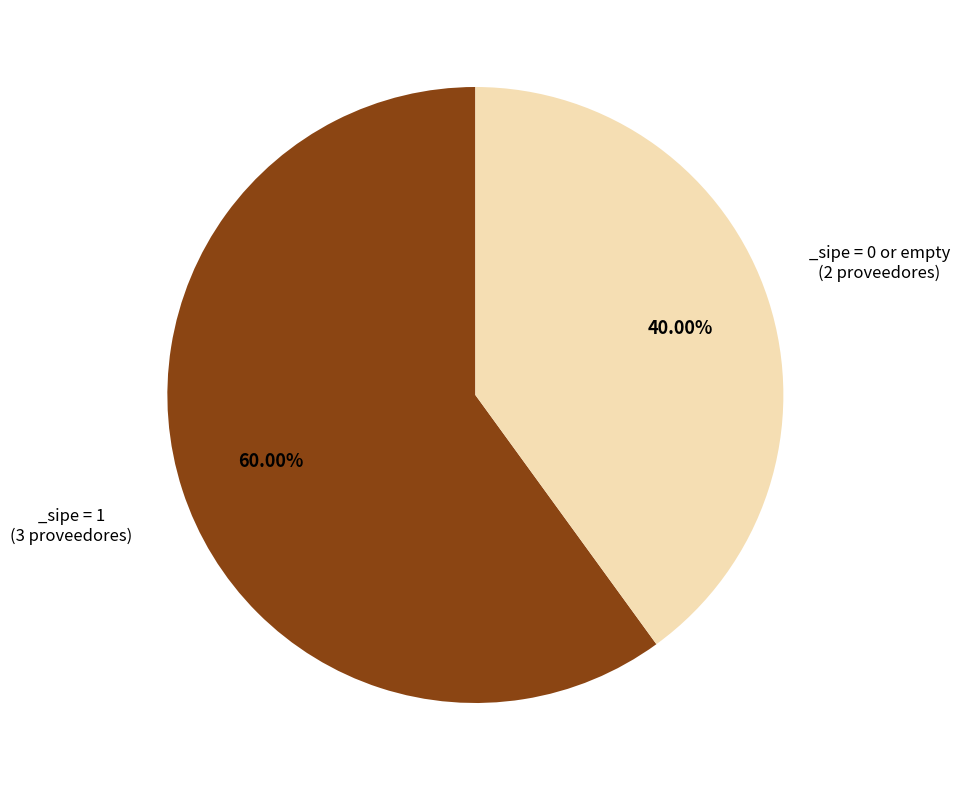

Does any single category account for the majority?

Yes